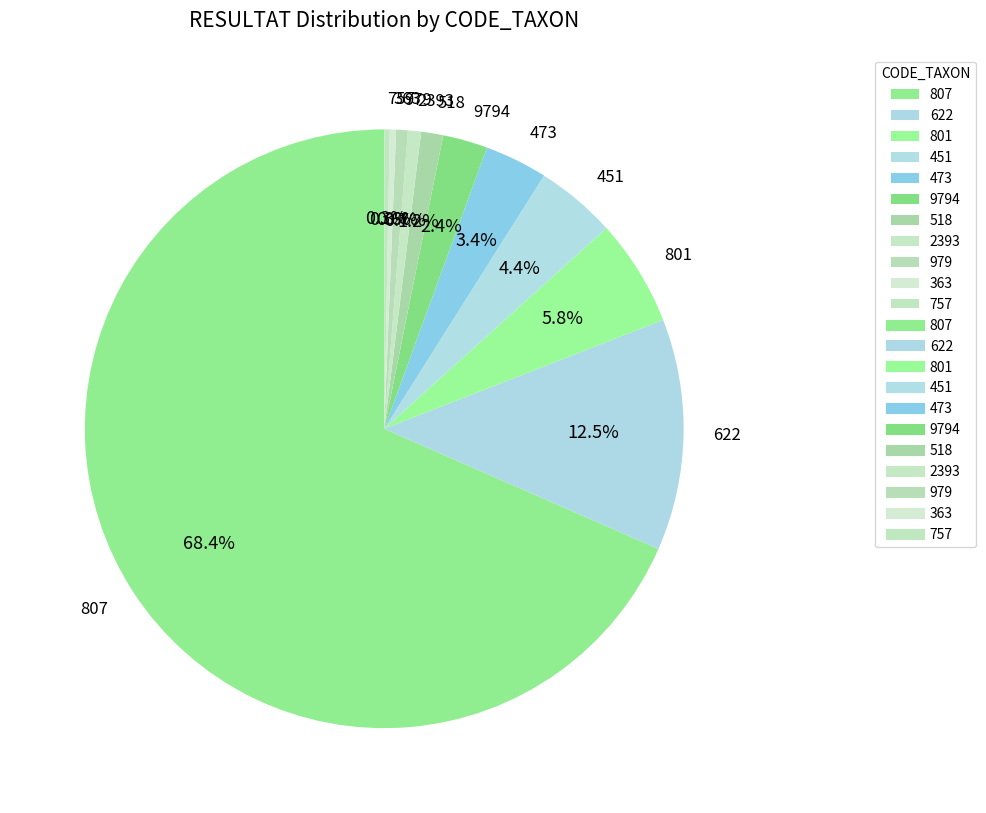

Approximately how many times larger is the value at 757 compared to 801?

0.1